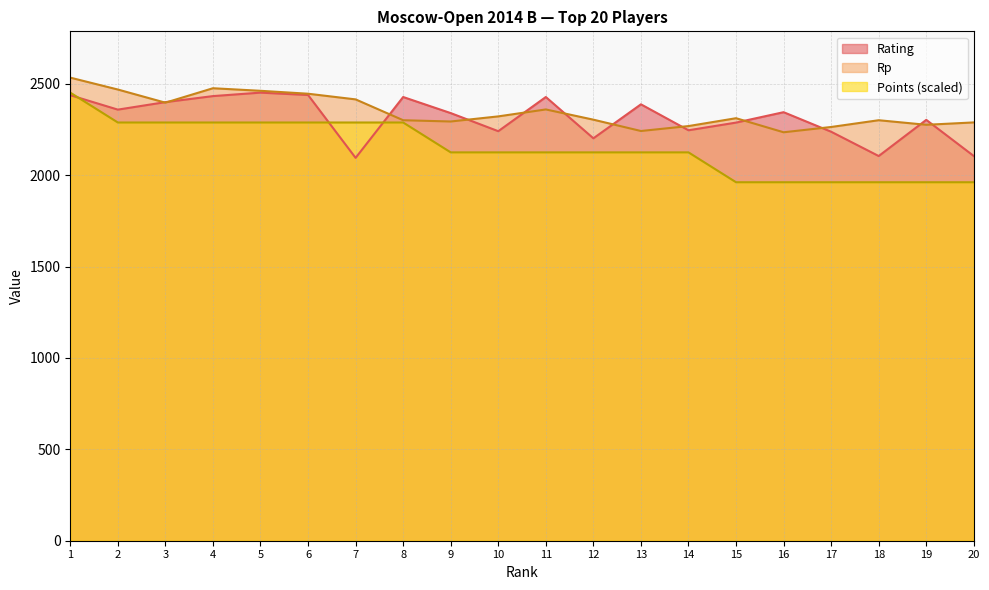

Rank the categories by Points value from lowest to highest.

15, 16, 17, 18, 19, 20, 9, 10, 11, 12, 13, 14, 2, 3, 4, 5, 6, 7, 8, 1